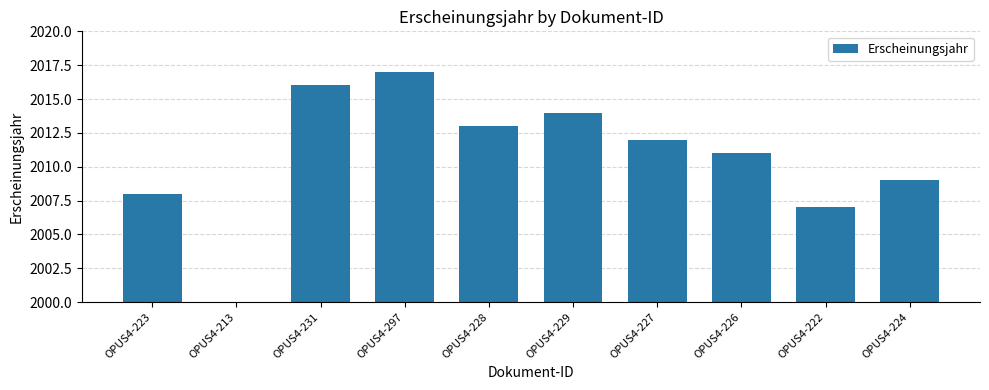

What is the average value?

1811